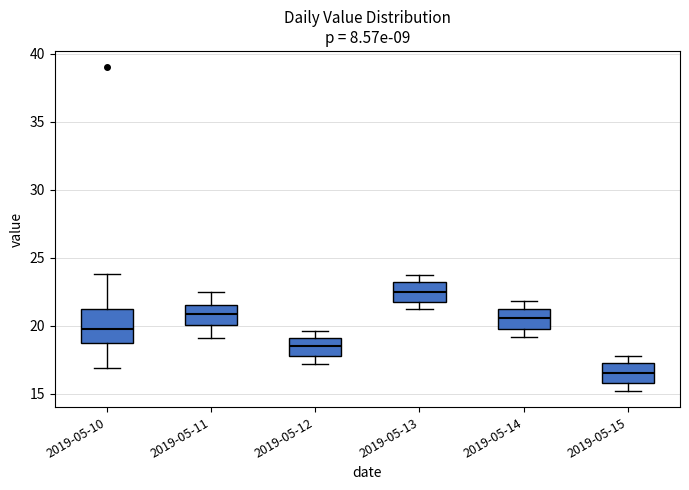

Reading left to right, read every box against the y-axis: the position of its median line, the range the box covers, and the ends of its whiskers. The values are not printed on the chart, so give them approximately, as read against the axis.

2019-05-10: median 19.5, box 18.5 to 21.0, whiskers 17.0 to 24.0
2019-05-11: median 21.0, box 20.0 to 21.5, whiskers 19.0 to 22.5
2019-05-12: median 18.5, box 18.0 to 19.0, whiskers 17.0 to 19.5
2019-05-13: median 22.5, box 22.0 to 23.0, whiskers 21.0 to 23.5
2019-05-14: median 20.5, box 20.0 to 21.0, whiskers 19.0 to 22.0
2019-05-15: median 16.5, box 16.0 to 17.0, whiskers 15.0 to 18.0